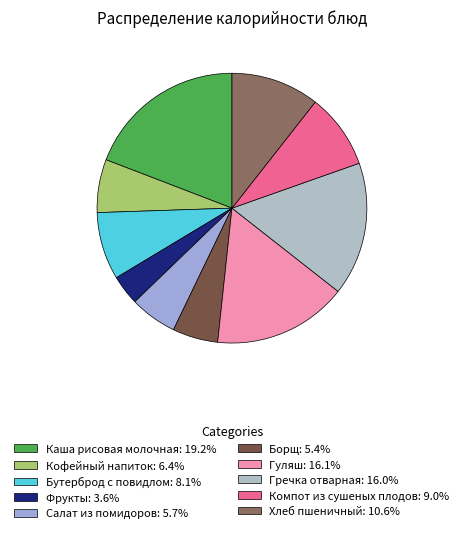

How many segments does this pie chart have?

10